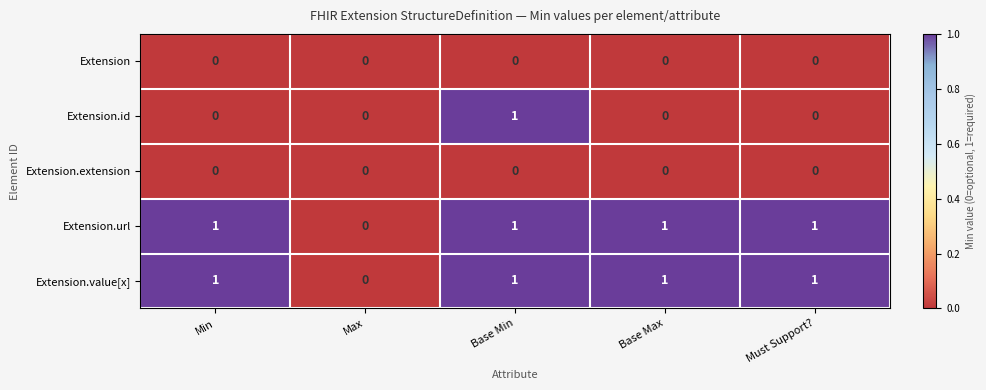

Count the Extension.id values in the range 0 to 1.

5